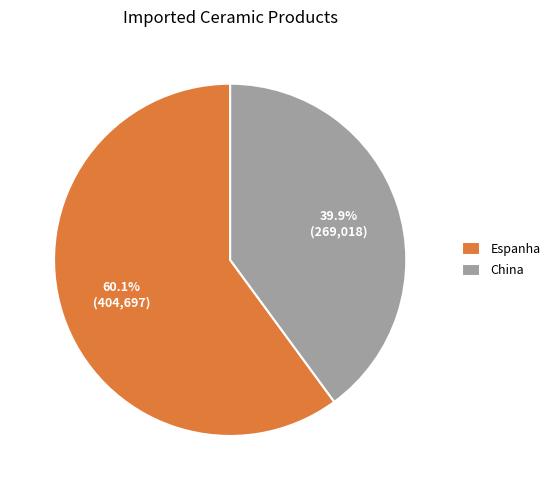

To the nearest percent, what is the difference between the Espanha and China slice percentages?

20%